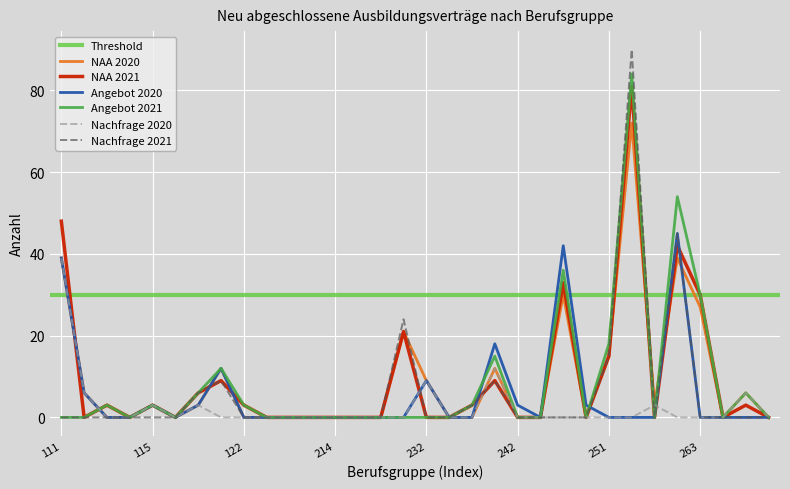

Between 211 and 261, which series saw the biggest shift?

NAA 2020